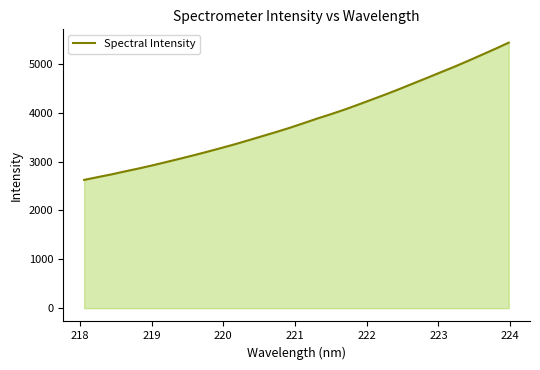

What is the difference between the maximum and minimum values?

2808.6